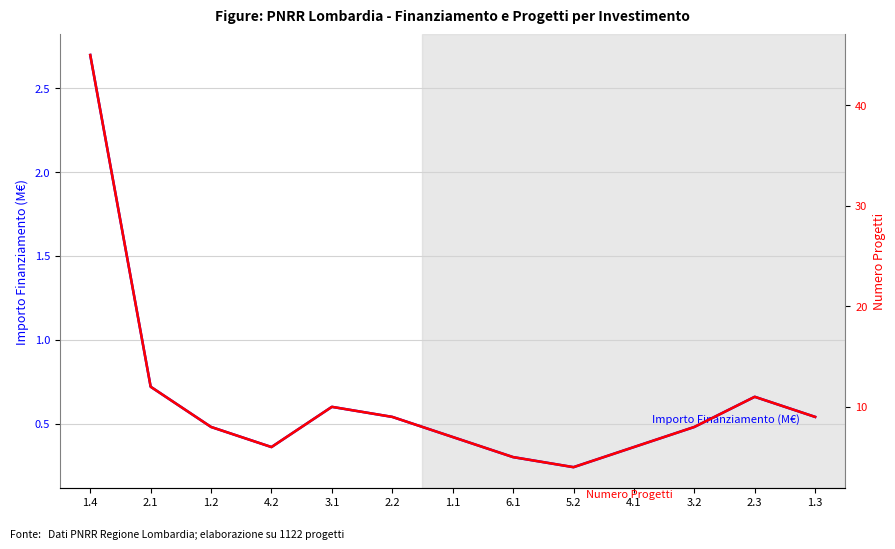

Reading left to right, extract all data points from this chart.

Importo Finanziamento (M€): 1.4=2.7	2.1=0.7	1.2=0.5	4.2=0.4	3.1=0.6	2.2=0.5	1.1=0.4	6.1=0.3	5.2=0.2	4.1=0.4	3.2=0.5	2.3=0.7	1.3=0.5
Numero Progetti: 1.4=45.0	2.1=12.0	1.2=8.0	4.2=6.0	3.1=10.0	2.2=9.0	1.1=7.0	6.1=5.0	5.2=4.0	4.1=6.0	3.2=8.0	2.3=11.0	1.3=9.0